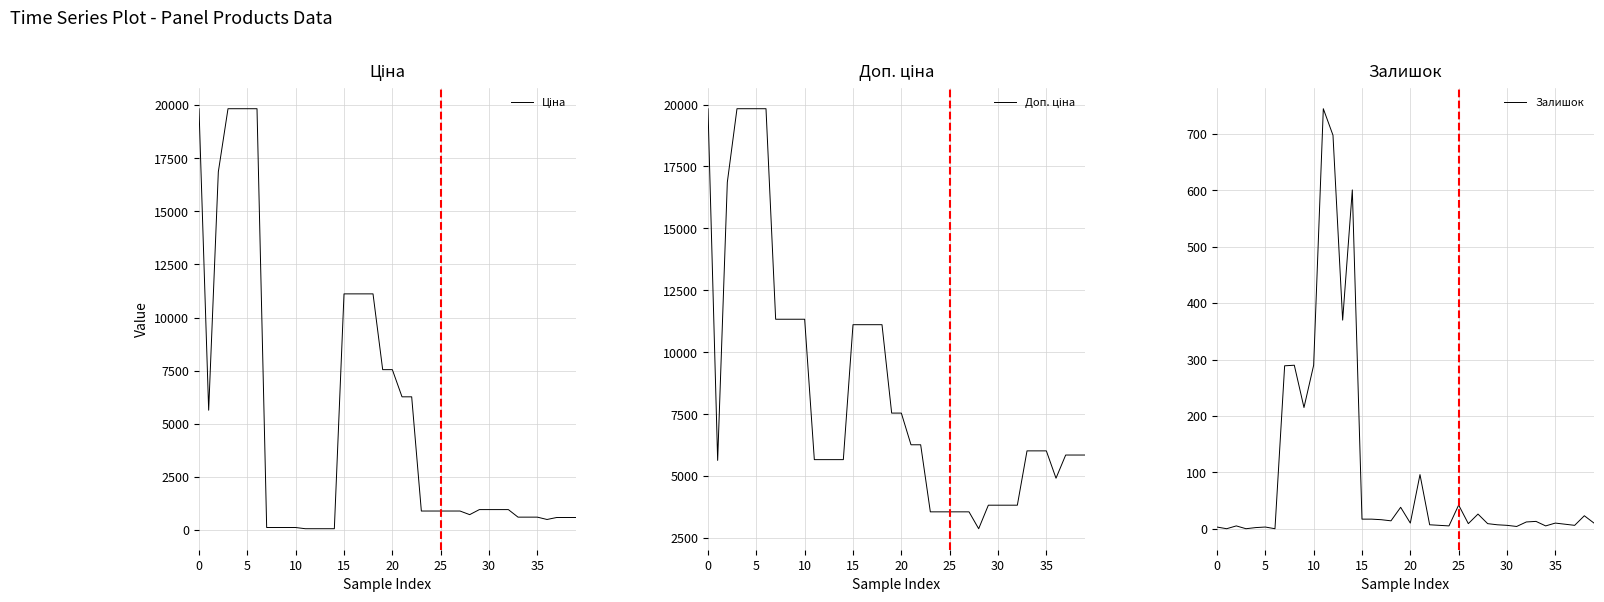

True or false: Залишок and Доп. ціна intersect in this chart.

False